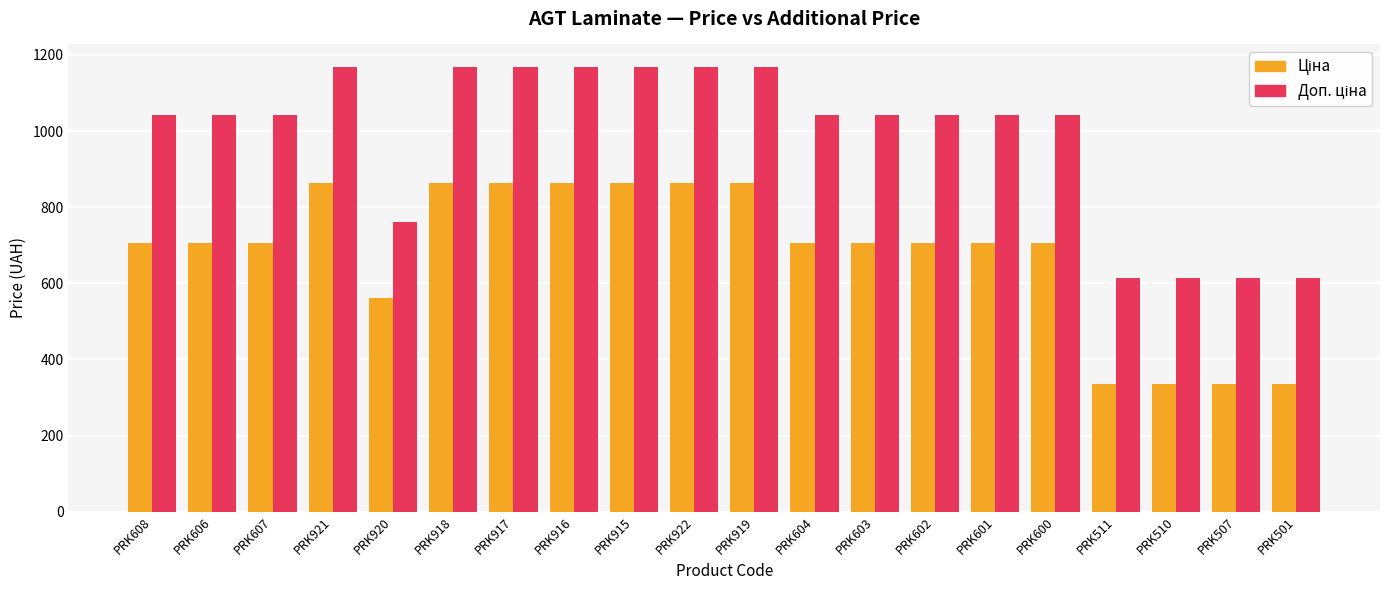

What is the spread (max minus min) of values at PRK510?

278.6